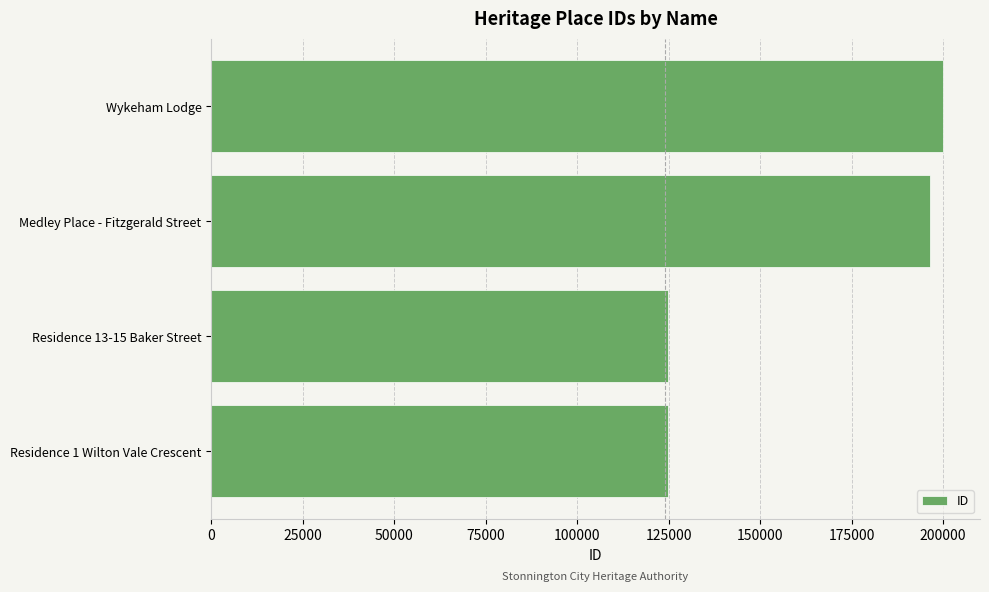

Which has a higher value, Residence 13-15 Baker Street or Medley Place - Fitzgerald Street?

Medley Place - Fitzgerald Street